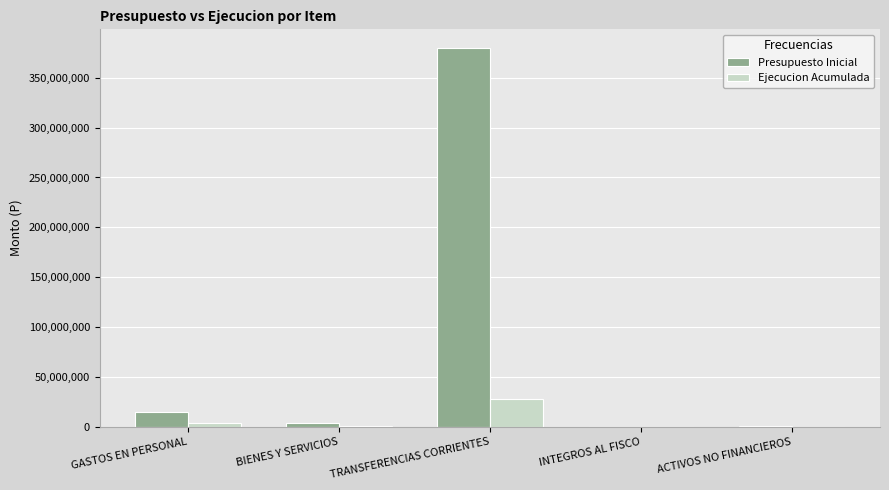

What is the sum of the Presupuesto Inicial values at TRANSFERENCIAS CORRIENTES and ACTIVOS NO FINANCIEROS?

380428790